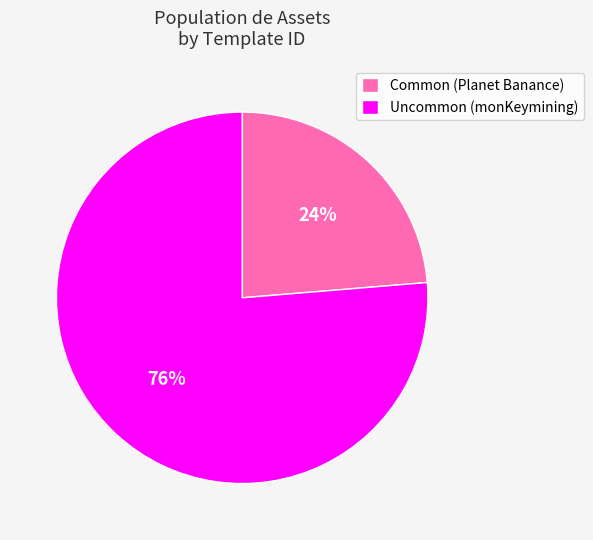

Which has a higher value, Common (Planet Banance) or Uncommon (monKeymining)?

Uncommon (monKeymining)